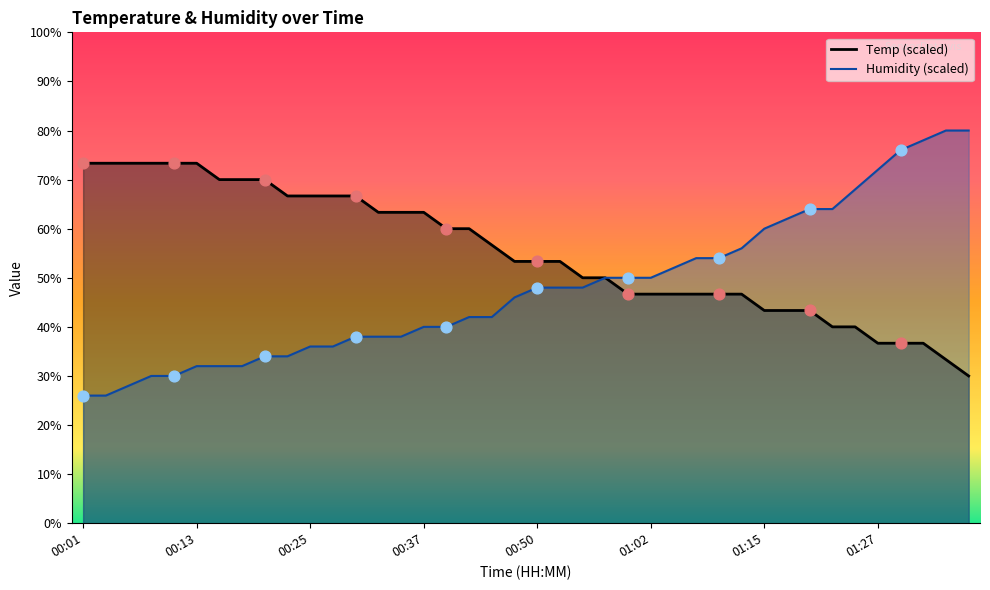

Is the value of Temp at 01:07 greater than the value of Humidity at 01:09?

No